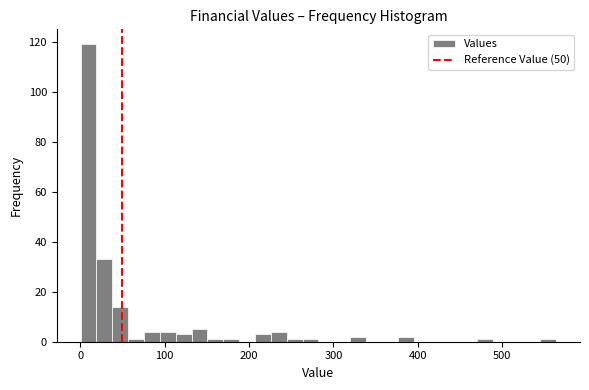

Read against the x-axis, roughly where is the centre of the tallest bar?

10